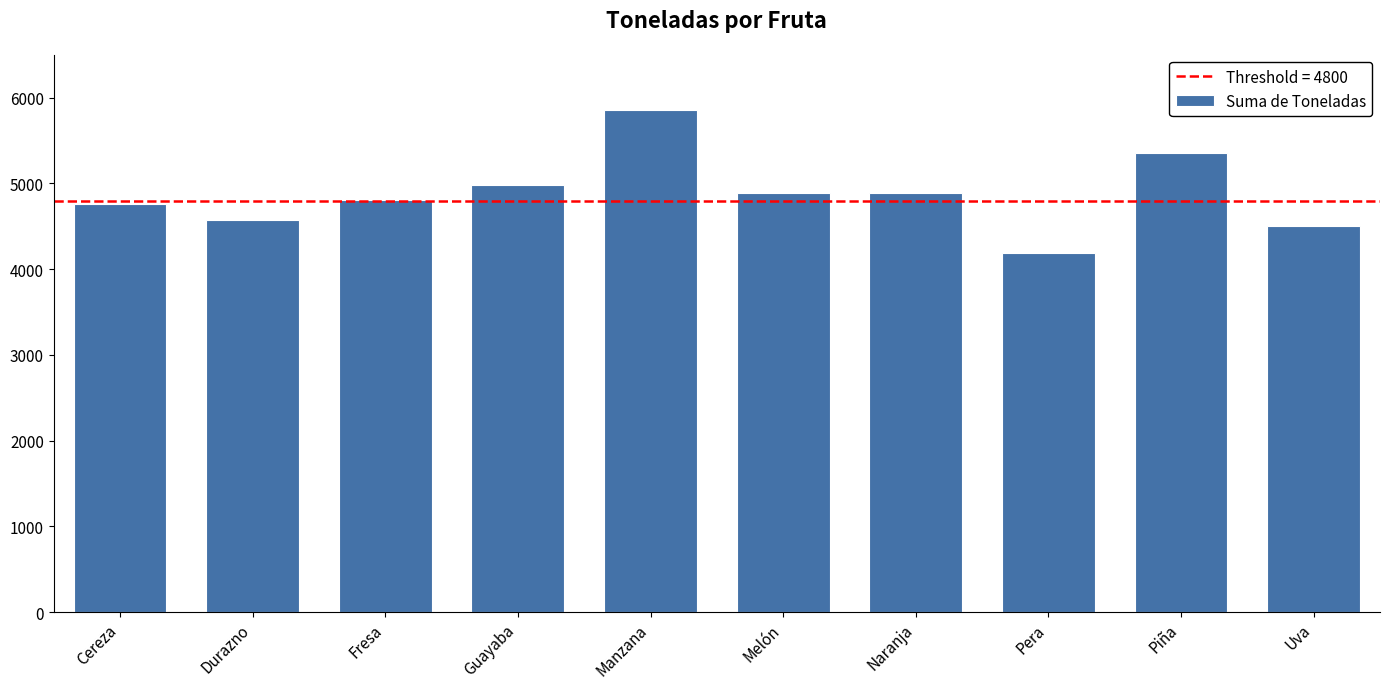

True or false: the data shows 1901 at Cereza.

False